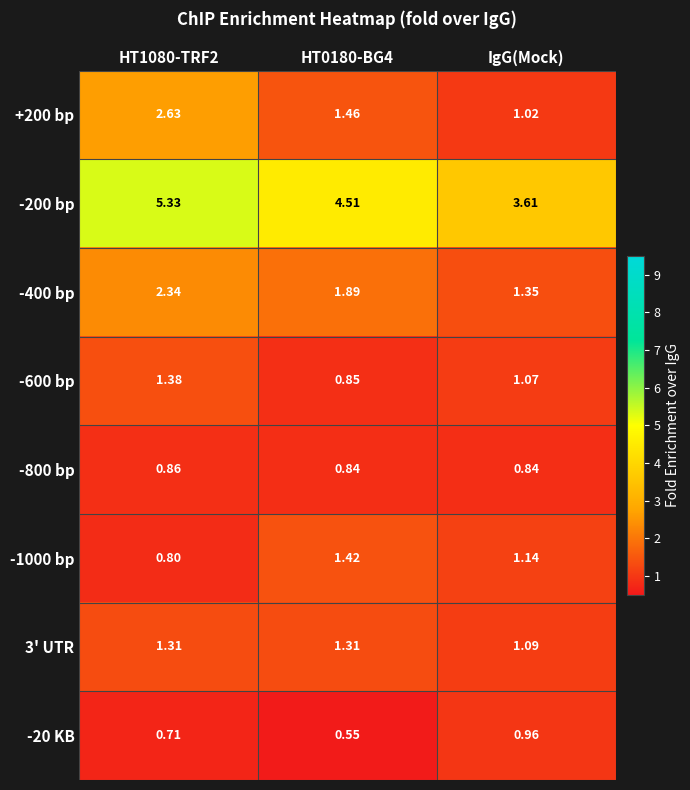

Which category has the lowest value in the -200 bp series?

IgG(Mock)